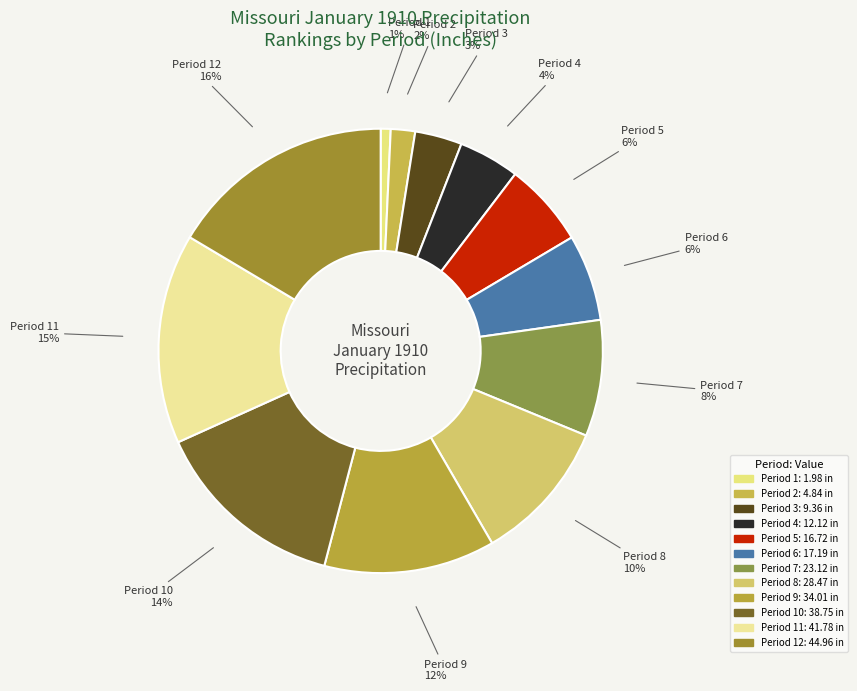

To the nearest percent, what is the combined percentage of Period 12 and Period 3?

20%